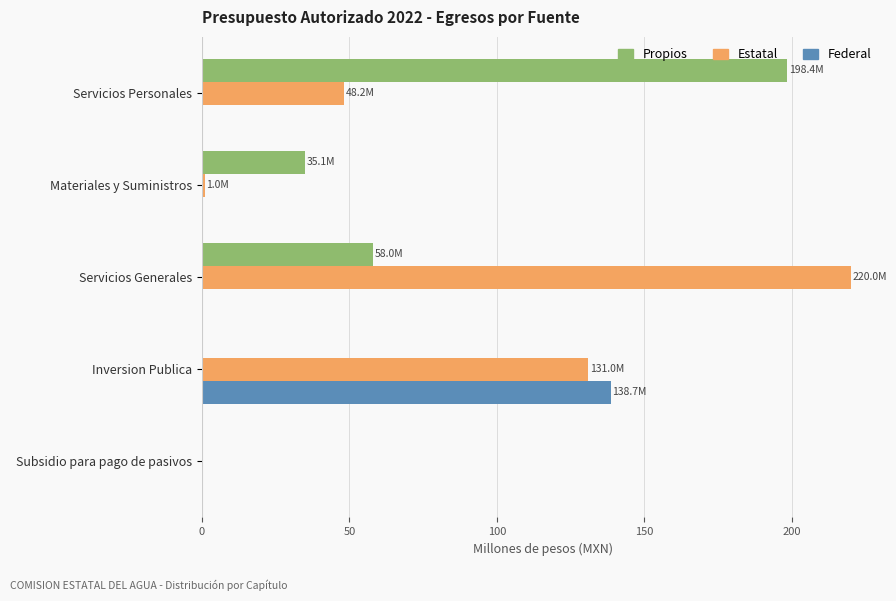

Which series changed the most between Materiales y Suministros and Servicios Generales?

Estatal